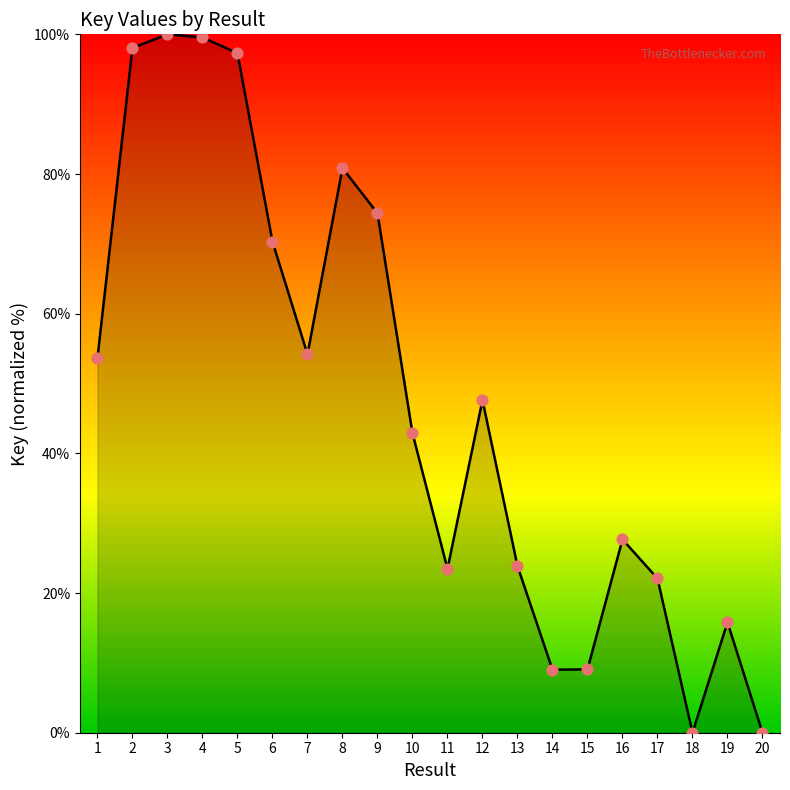

What is the ratio of the value at 16 to the value at 6?

0.4